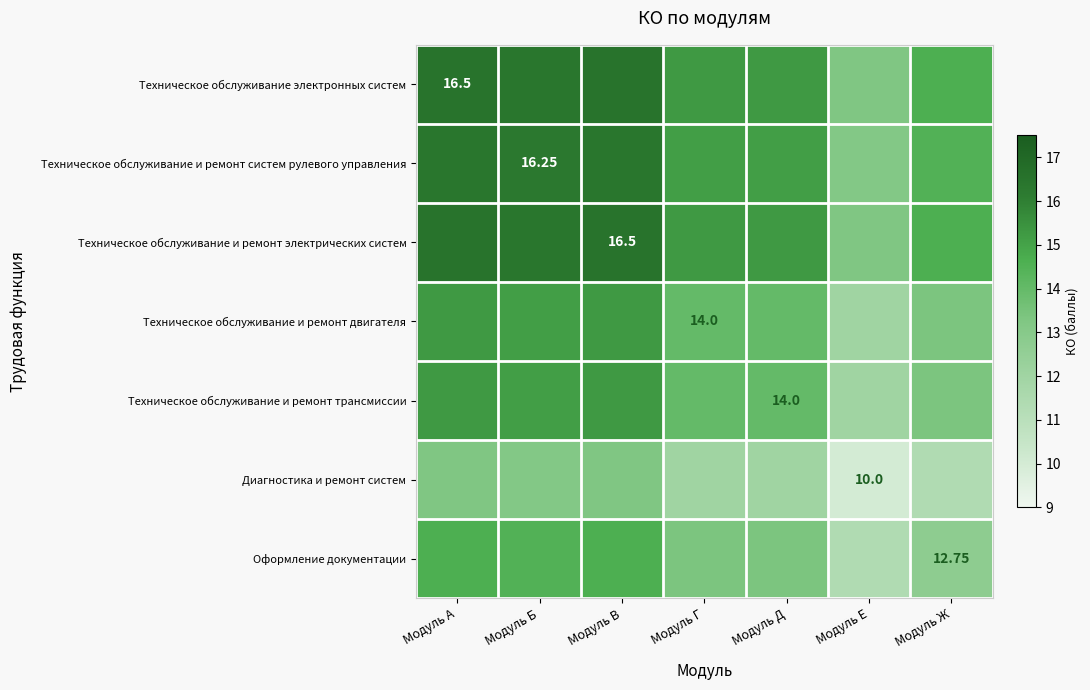

Is it true that Диагностика и ремонт систем equals 22.8 at Модуль А?

False